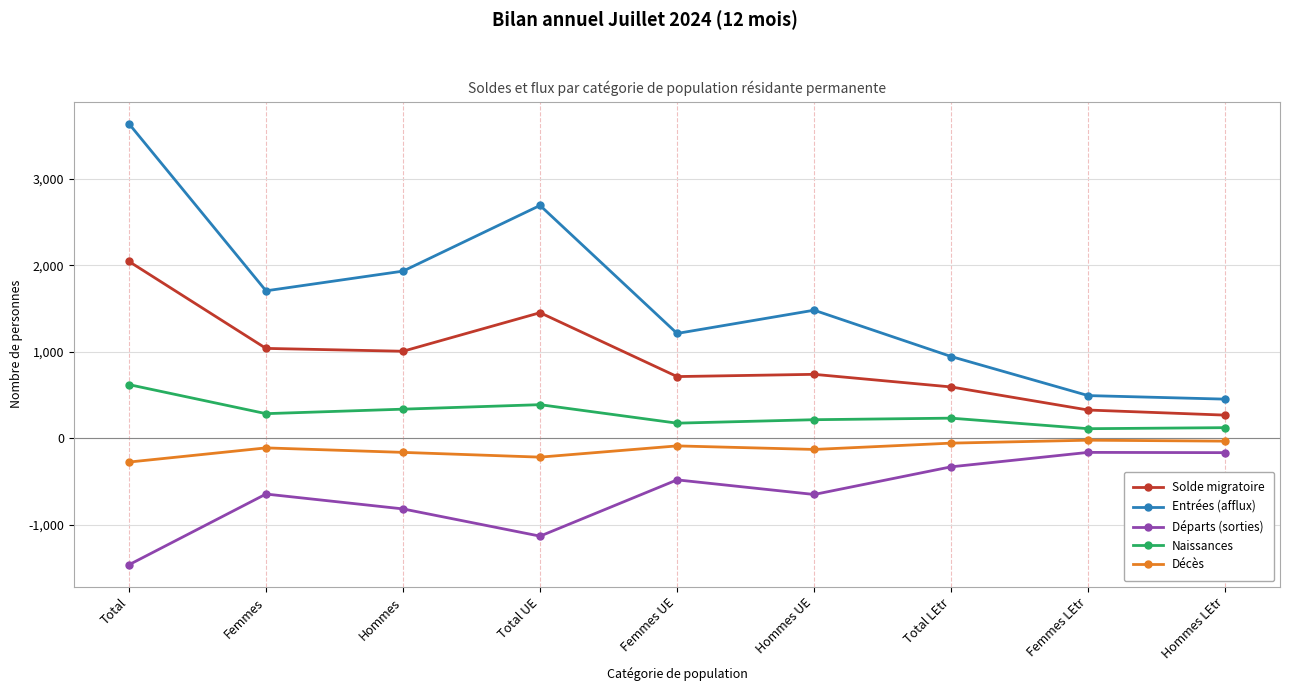

List the series in order of their overall mean, lowest first.

Départs (sorties), Décès, Naissances, Solde migratoire, Entrées (afflux)